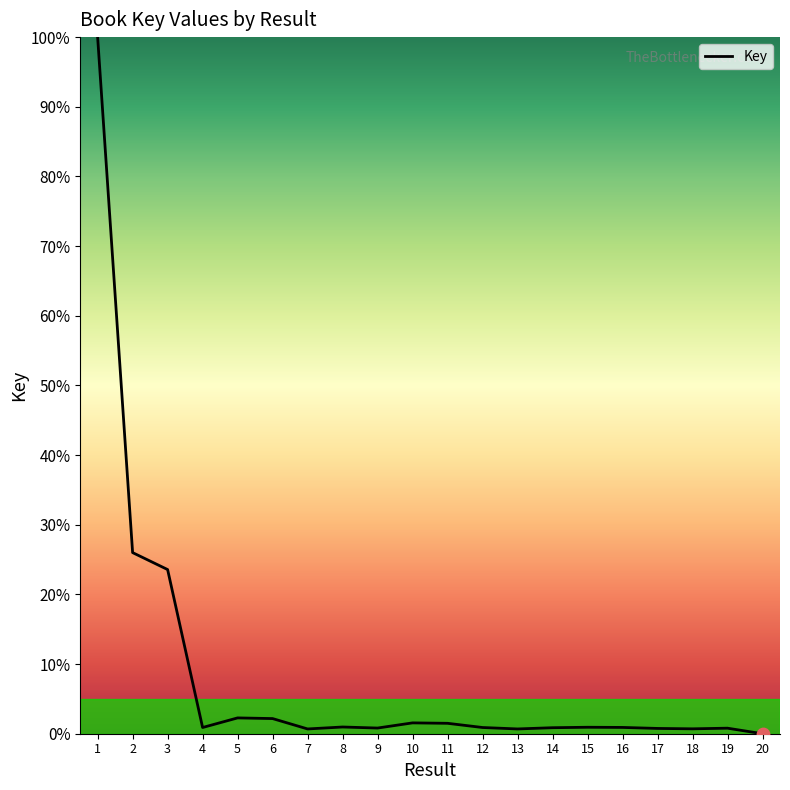

Which has a higher value, 5 or 13?

5